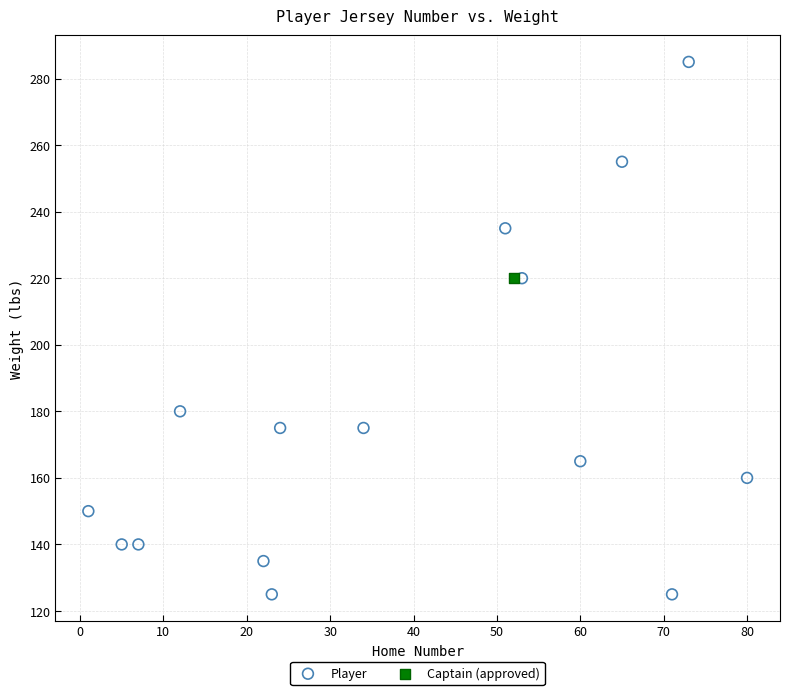

What are all the series names shown in the legend?

Player, Captain (approved)